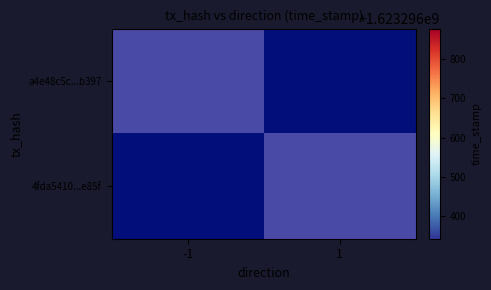

Where is a4e48c5c...b397 nearest to the value 0?

1